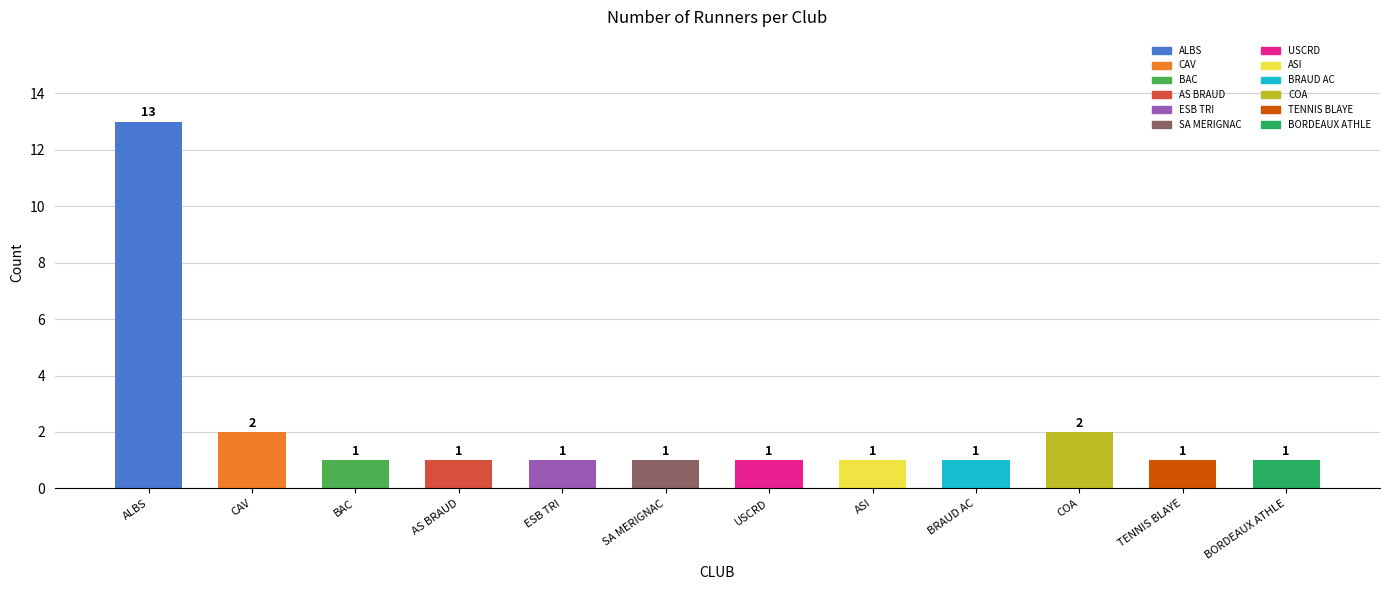

What is the label of the 4th bar from the left?

AS BRAUD